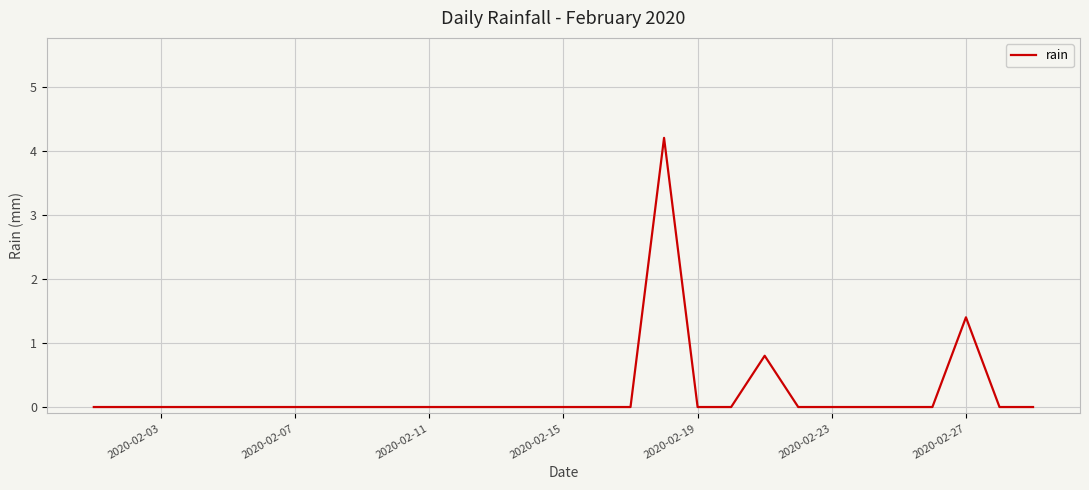

What is the maximum value shown in the chart?

4.2